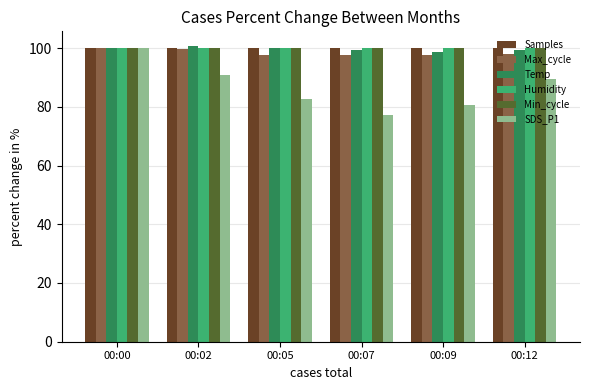

What is the average value of the SDS_P1 series?

86.8